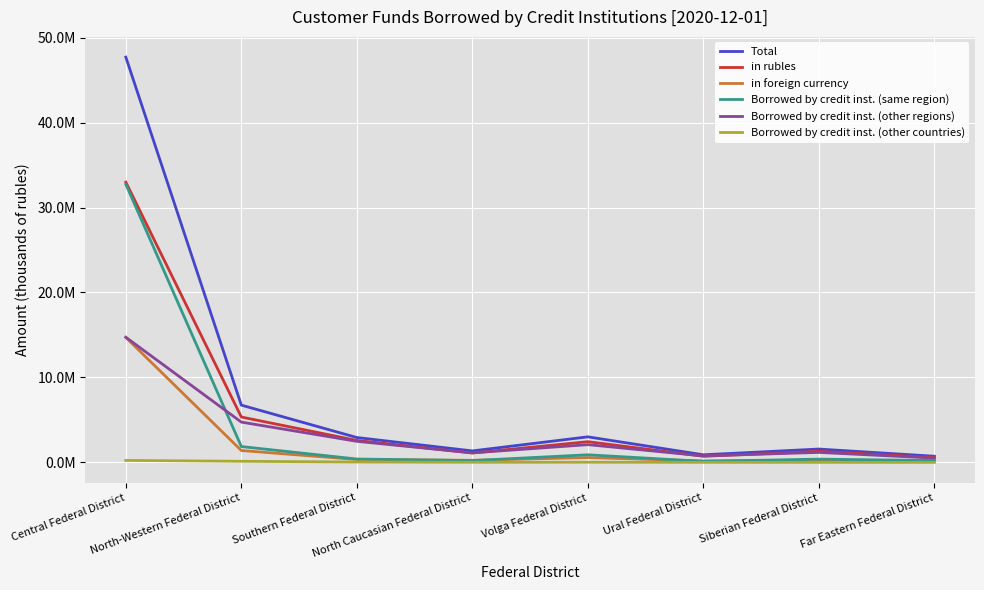

Is the value of in foreign currency at Volga Federal District greater than the value of Total at Ural Federal District?

No